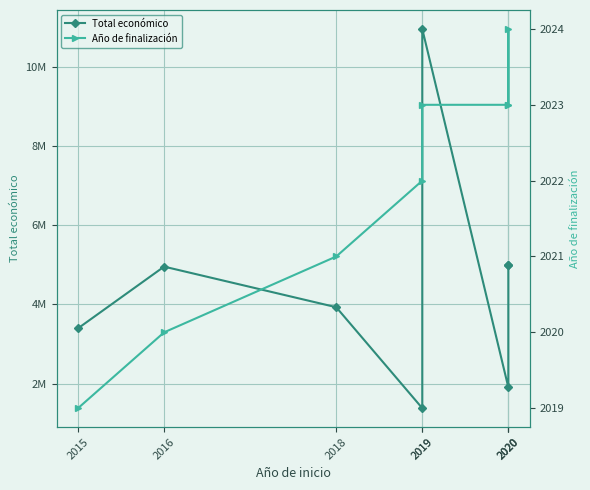

Between 2020 and 2020, which is larger?

2020